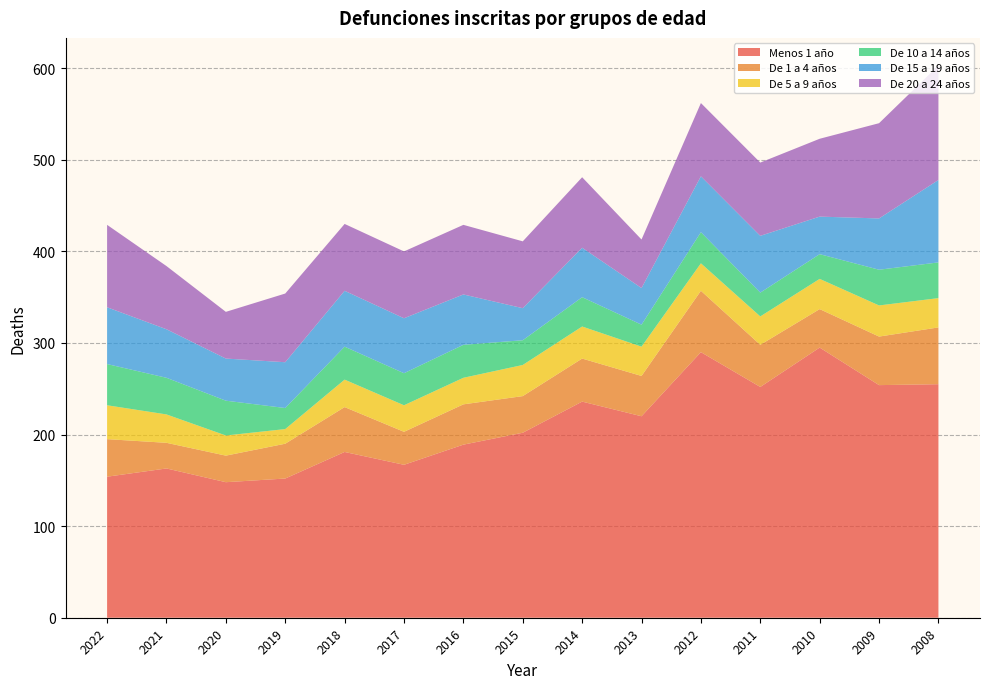

Reading left to right, list all the values displayed in this chart.

Menos 1 año: 154	163	148	152	181	167	189	202	236	220	290	252	295	254	255
De 1 a 4 años: 41	28	29	38	49	36	44	40	47	44	67	46	42	53	62
De 5 a 9 años: 37	31	22	16	30	29	29	34	35	32	30	31	33	34	32
De 10 a 14 años: 45	40	38	23	36	35	36	27	32	24	34	26	27	39	39
De 15 a 19 años: 62	53	46	50	61	60	55	35	54	40	61	62	41	56	90
De 20 a 24 años: 90	69	51	75	73	73	76	73	77	53	80	80	85	104	125